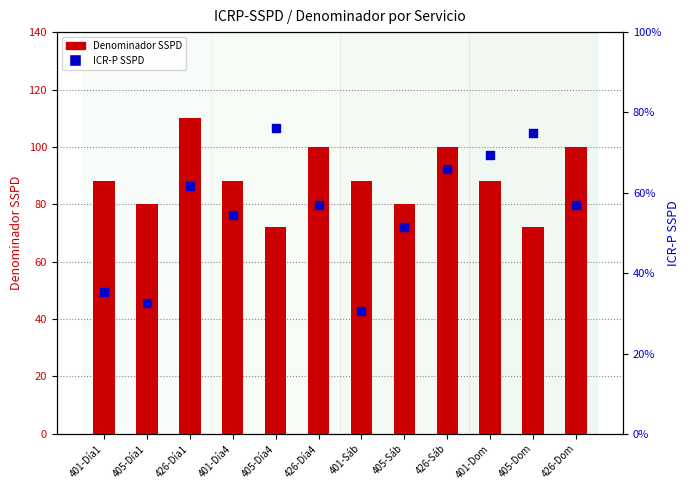

Which series reaches the maximum Y coordinate?

Denominador SSPD